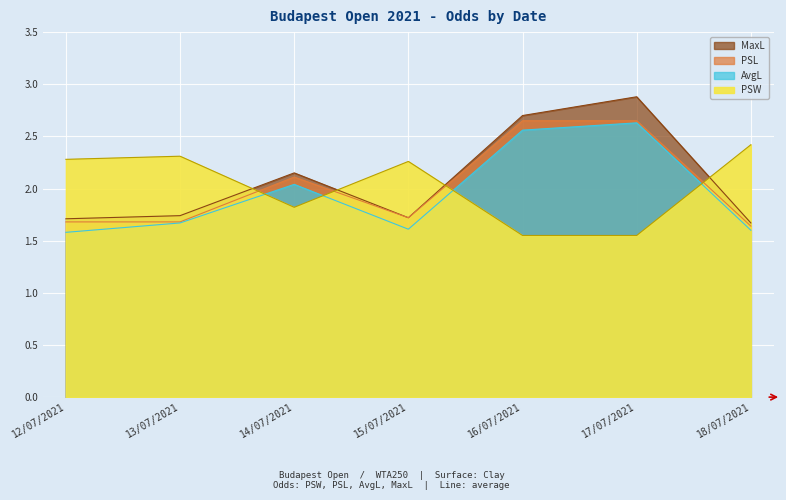

Which has a higher value, 17/07/2021 or 13/07/2021?

17/07/2021